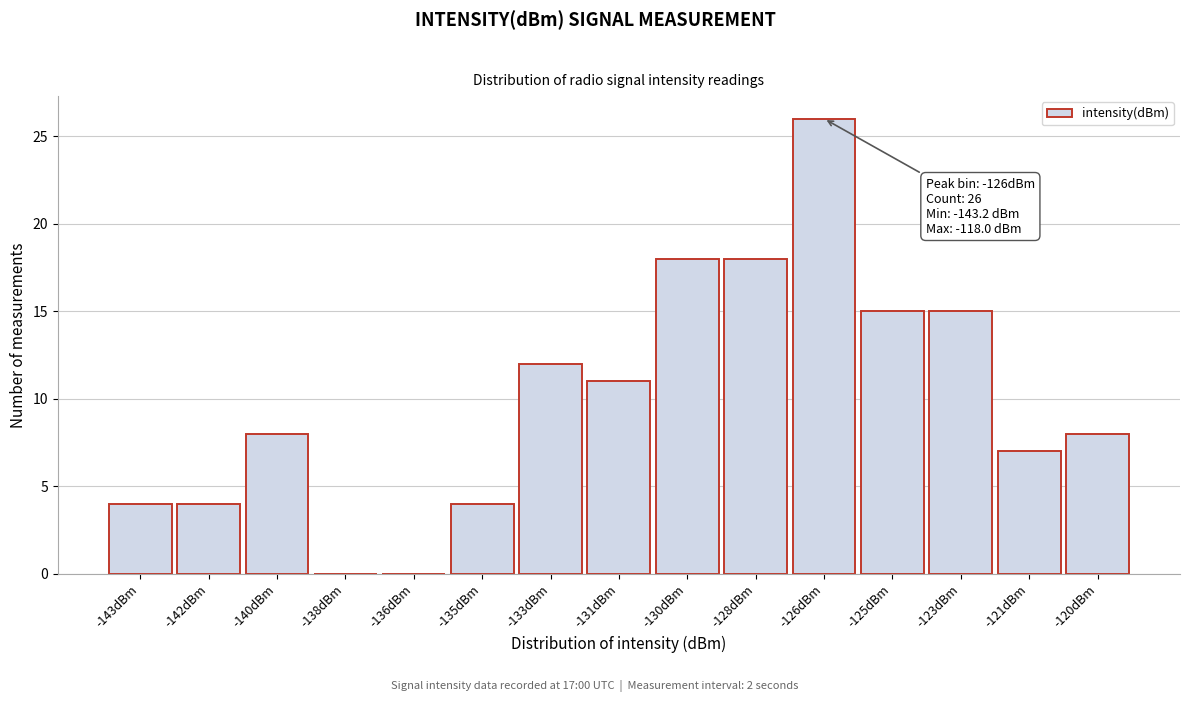

Reading right to left, list all the values displayed in this chart.

-120dBm=8	-121dBm=7	-123dBm=15	-125dBm=15	-126dBm=26	-128dBm=18	-130dBm=18	-131dBm=11	-133dBm=12	-135dBm=4	-136dBm=0	-138dBm=0	-140dBm=8	-142dBm=4	-143dBm=4